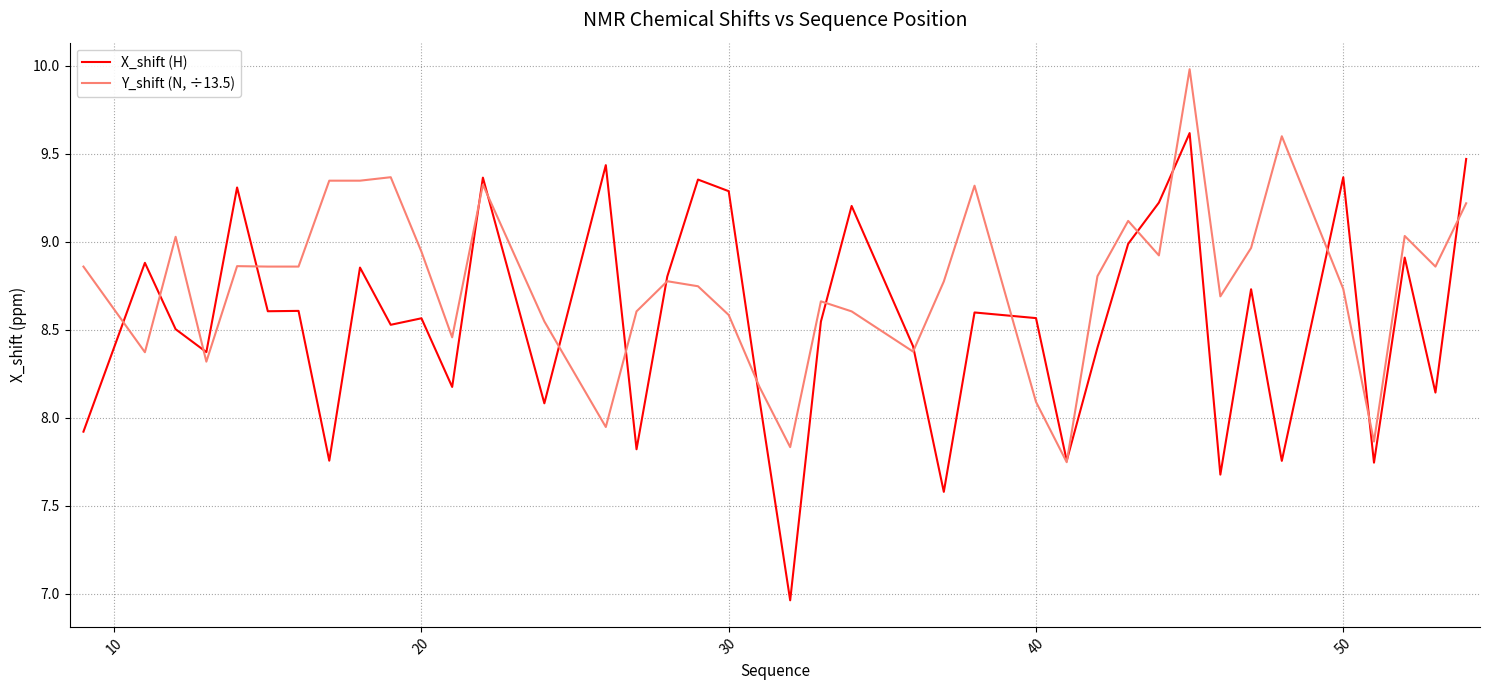

Rank the series by their maximum value, from lowest to highest.

X_shift (H), Y_shift (N, ÷13.5)